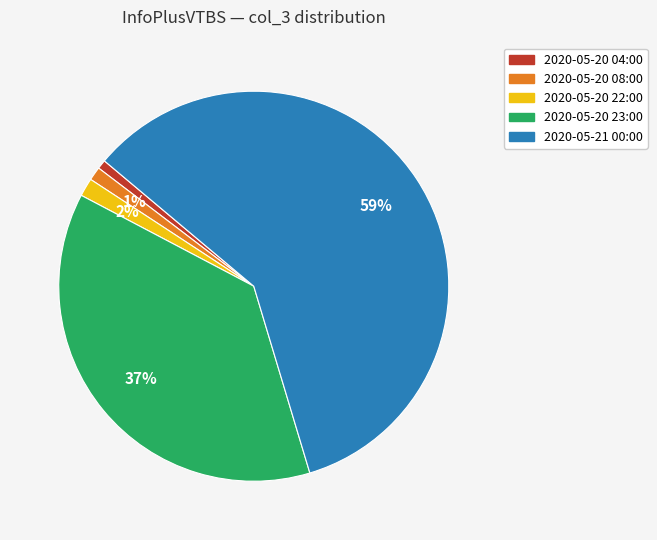

Does 2020-05-21 00:00 represent more than half of the total?

Yes